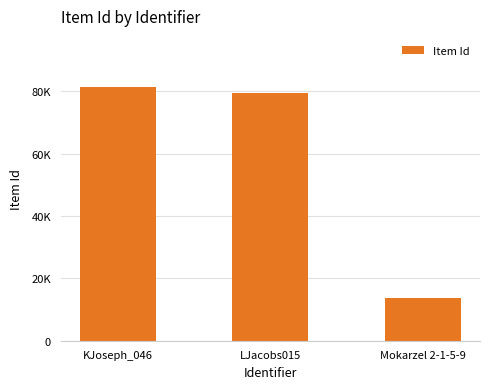

Reading left to right, transcribe all the data shown in this chart.

KJoseph_046=81470	LJacobs015=79573	Mokarzel 2-1-5-9=13571